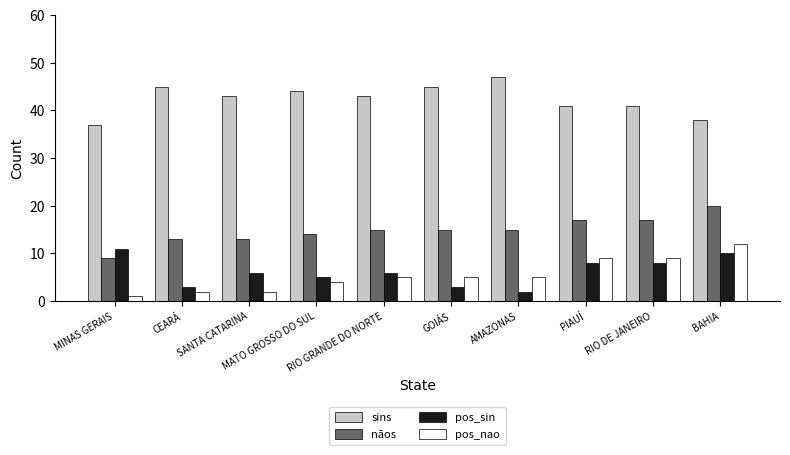

At how many categories does at least one series exceed 4?

10